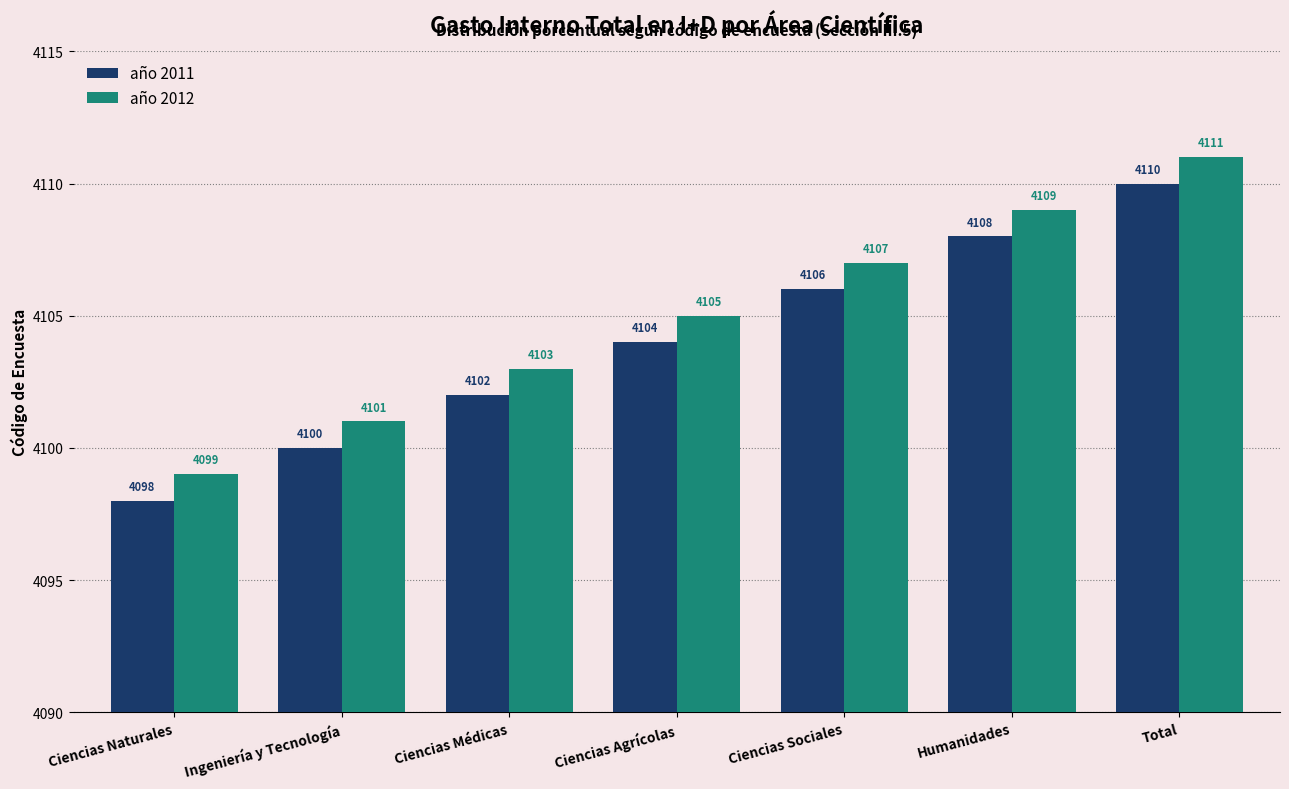

Are the bars horizontal?

No